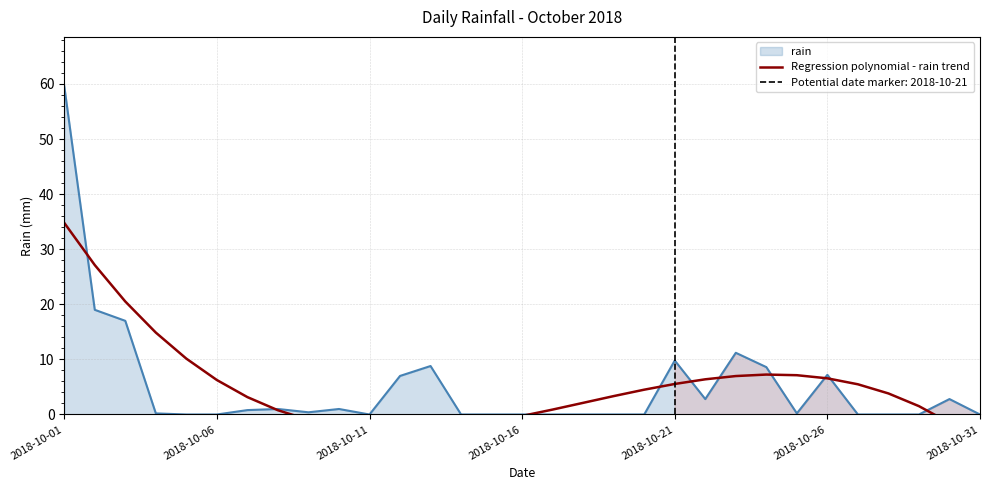

What is the highest value of the rain series?

59.6